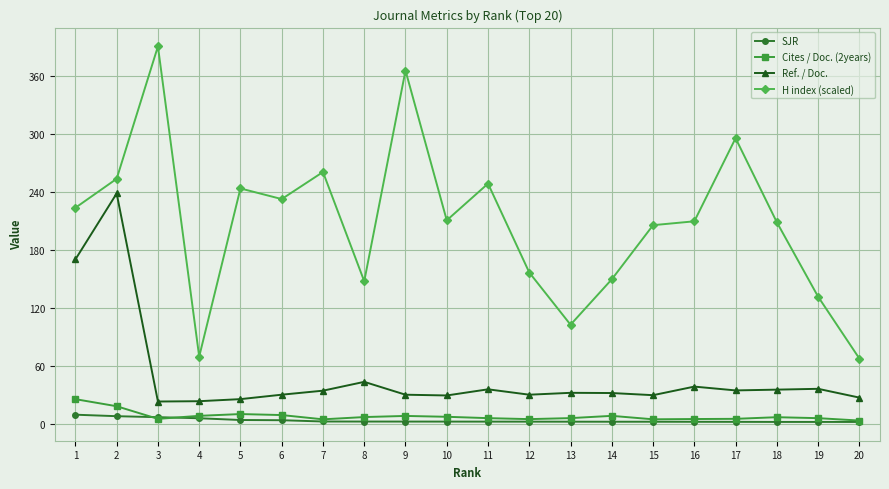

The value of H index (scaled) at 5 is 333.7. True or false?

False